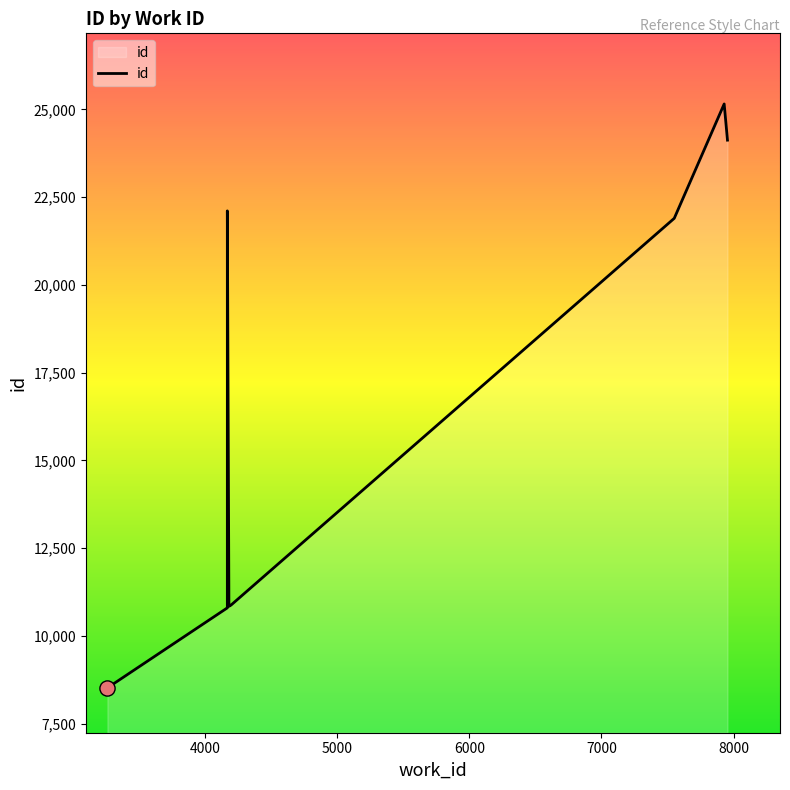

What is the change in value from 4167 to 7954?

+13327